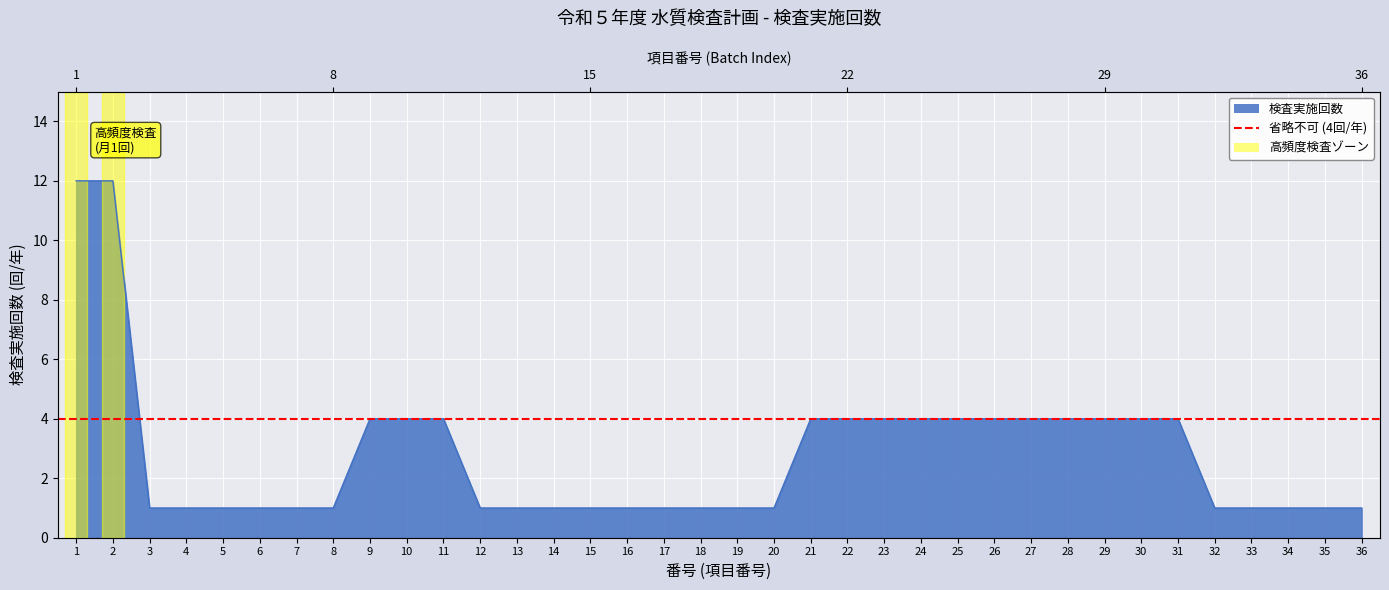

Between 11 and 5, which is larger?

11